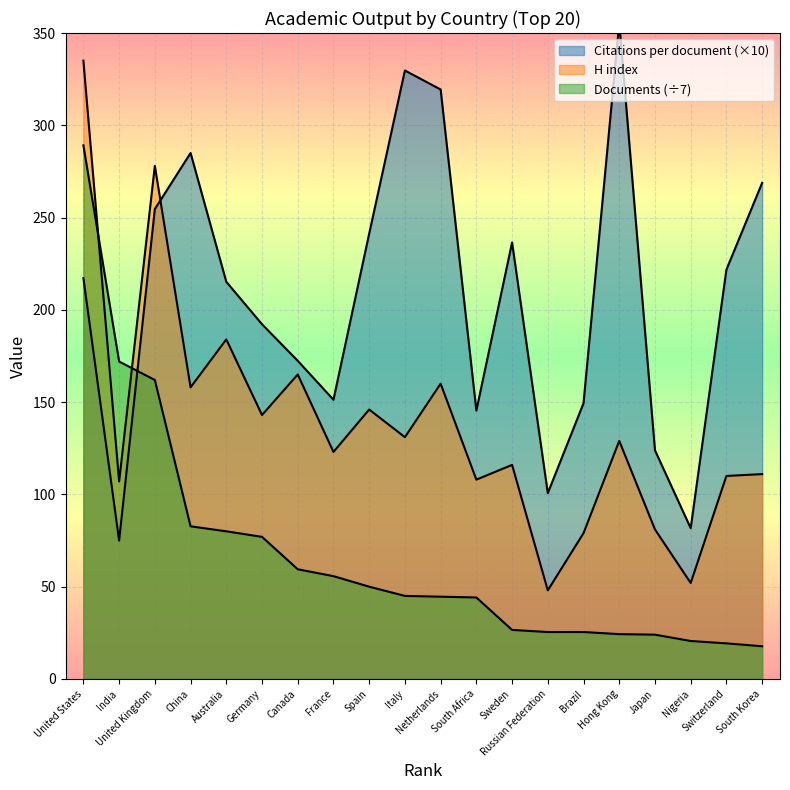

Rank the series by their average value, from highest to lowest.

Citations per document, H index, Documents